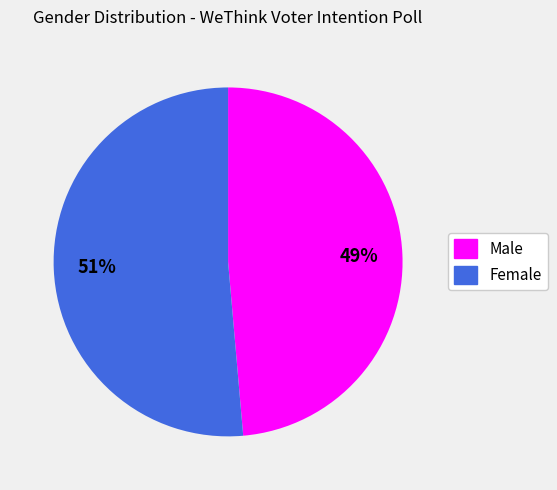

Is there any slice that represents more than half of the pie?

Yes